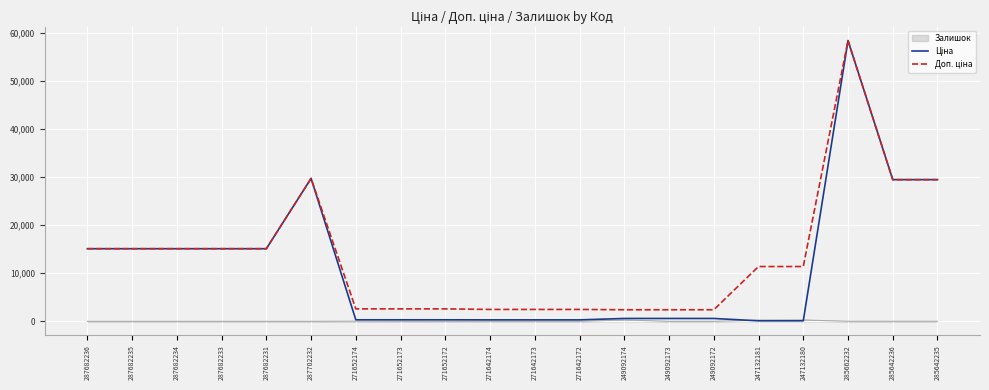

What is the spread (max minus min) of values at 249092172?

2414.8